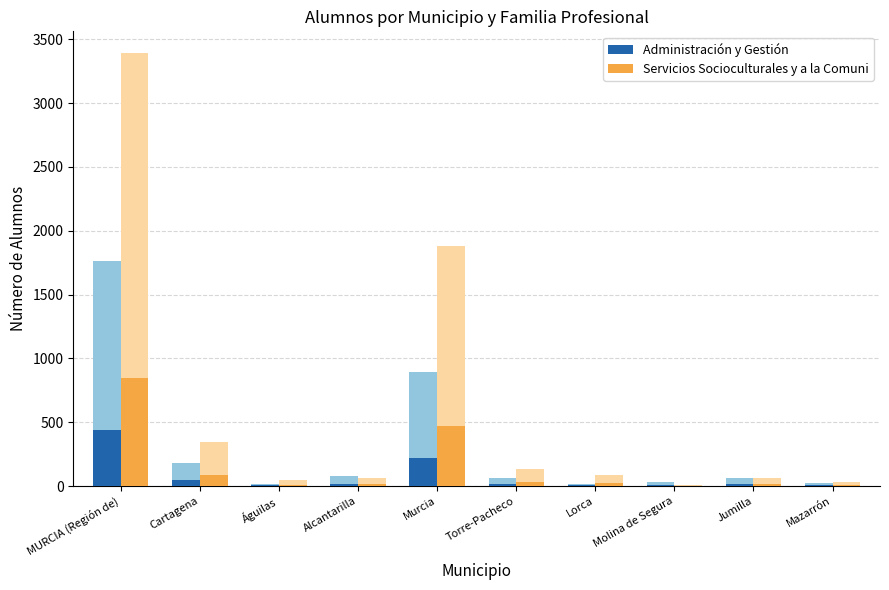

At how many categories does at least one series exceed 63?

3